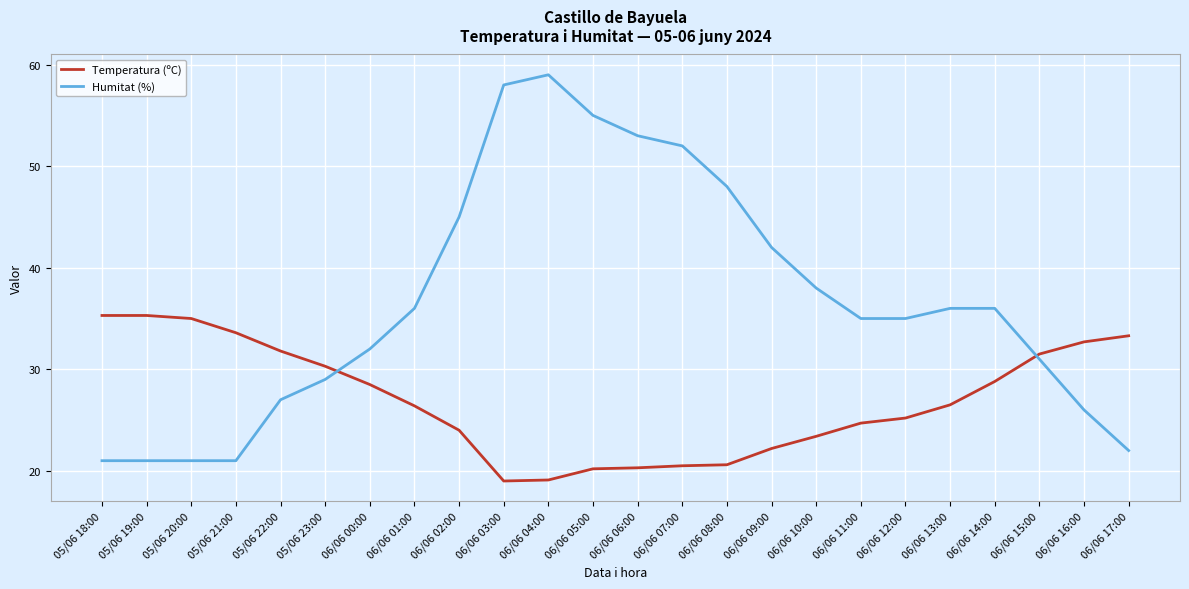

What is the sum of the Humitat (%) values at 06/06 04:00 and 06/06 02:00?

104.0